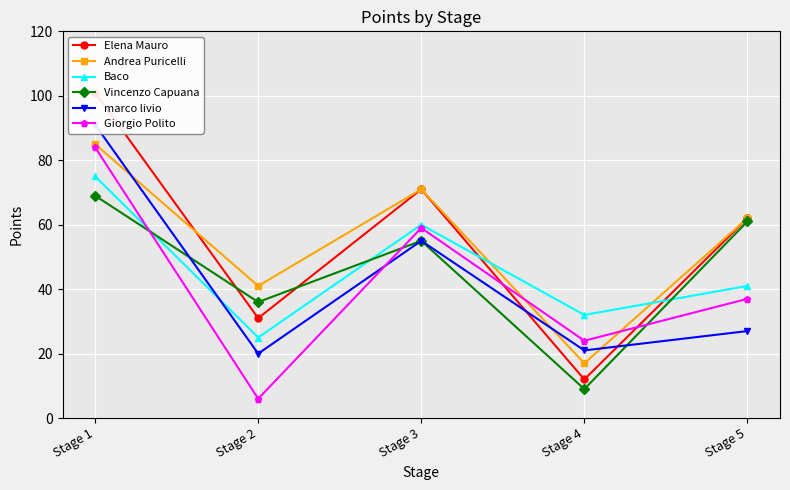

Count the Elena Mauro values in the range 31 to 71.

3